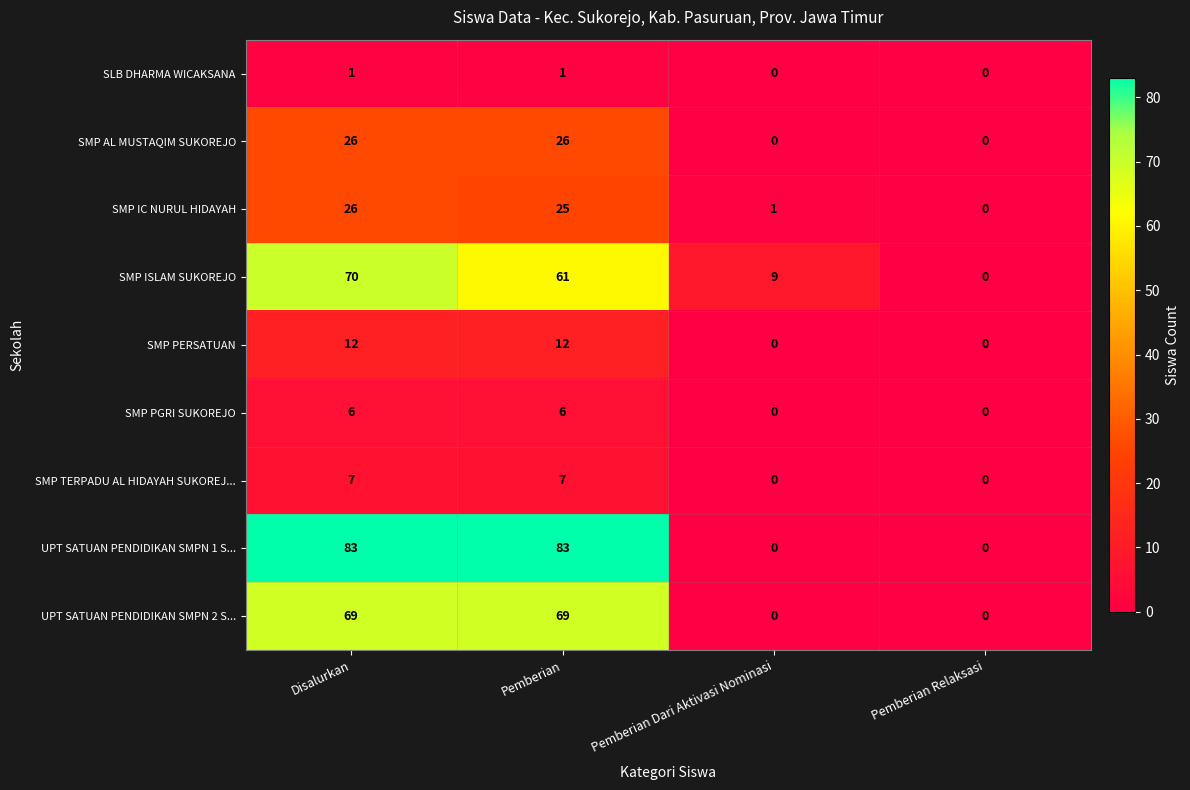

What is the average value of the SMP PGRI SUKOREJO series?

3